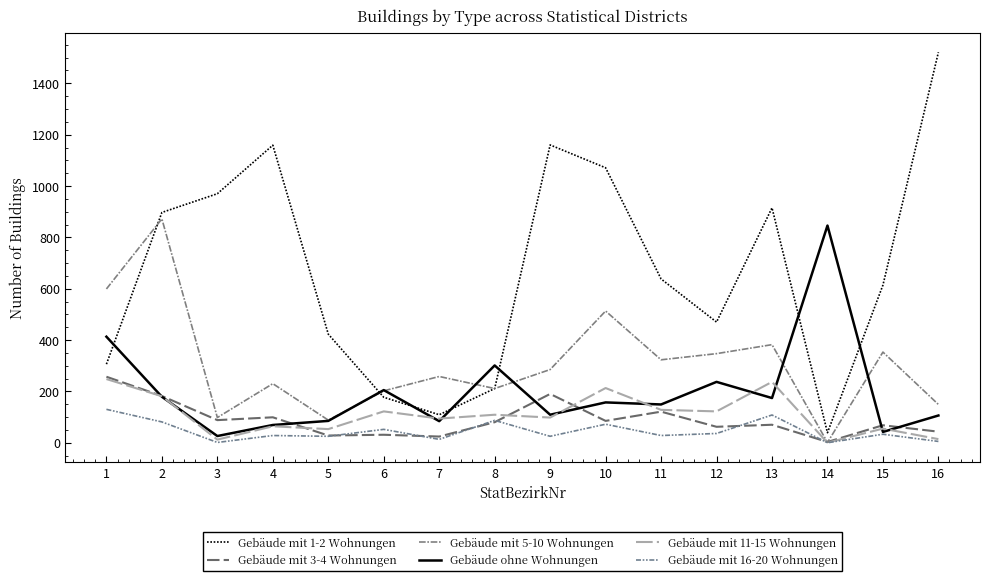

How many distinct data groups are displayed?

6